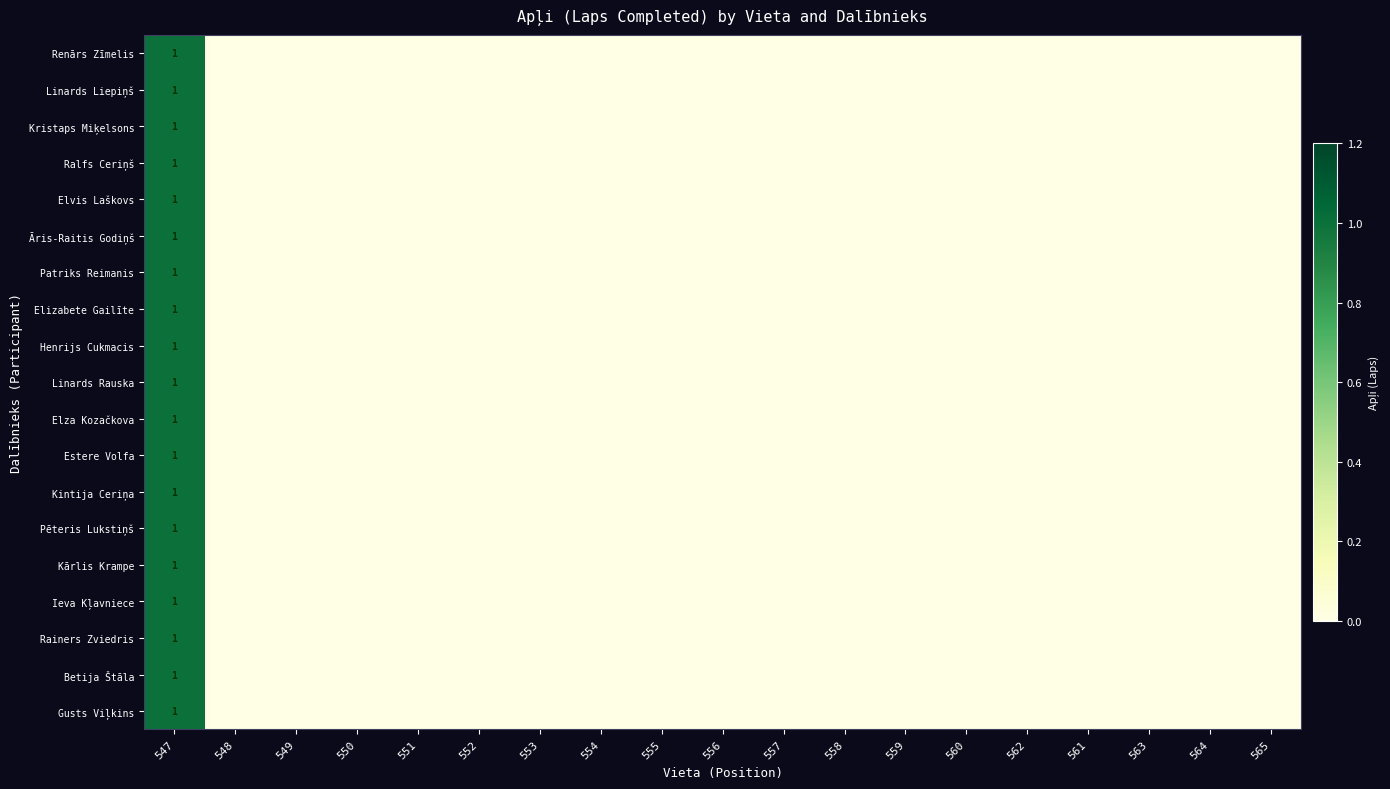

Is it true that Patriks Reimanis equals 0 at 552?

True